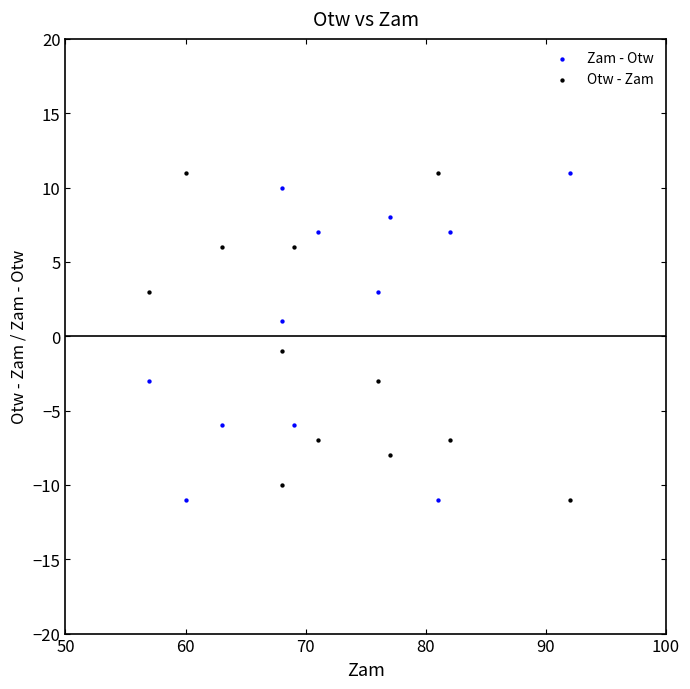

What are all the series names shown in the legend?

Zam - Otw, Otw - Zam